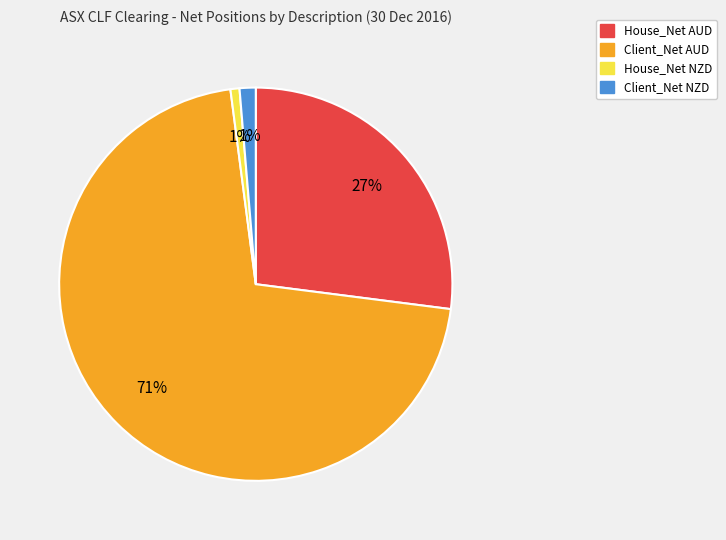

What is the largest slice in the pie chart?

Client_Net AUD